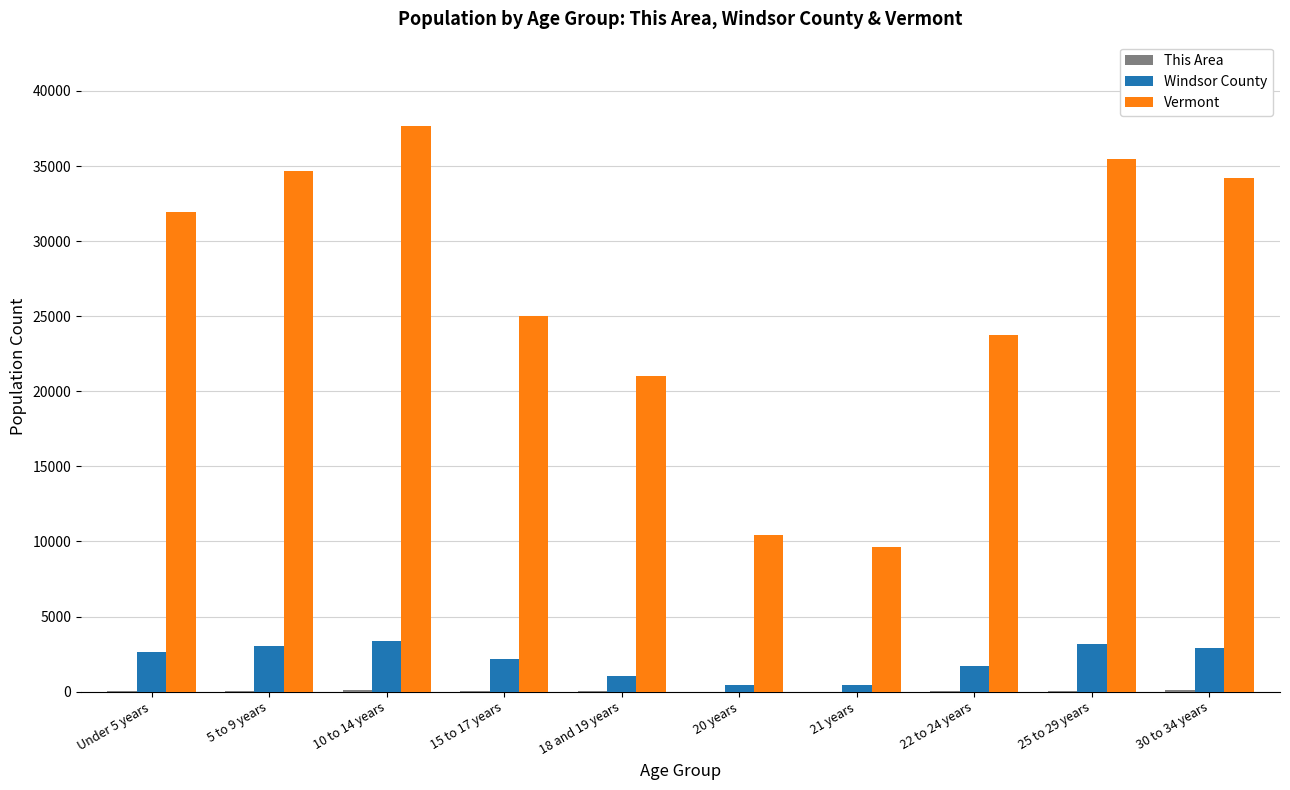

Where is Vermont nearest to the value 23644?

22 to 24 years